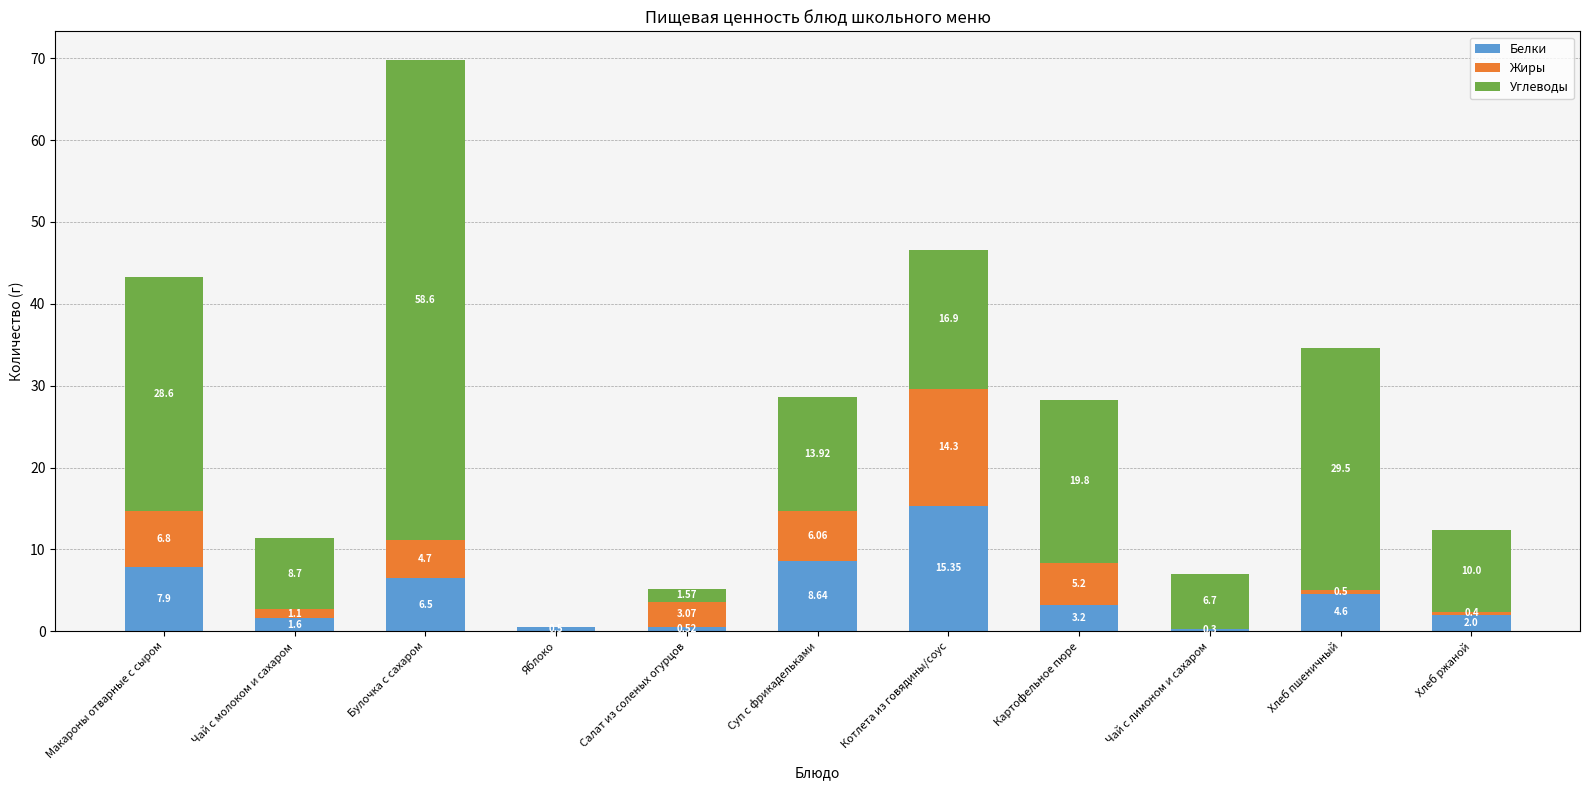

At which category is the sum across all series the highest?

Булочка с сахаром